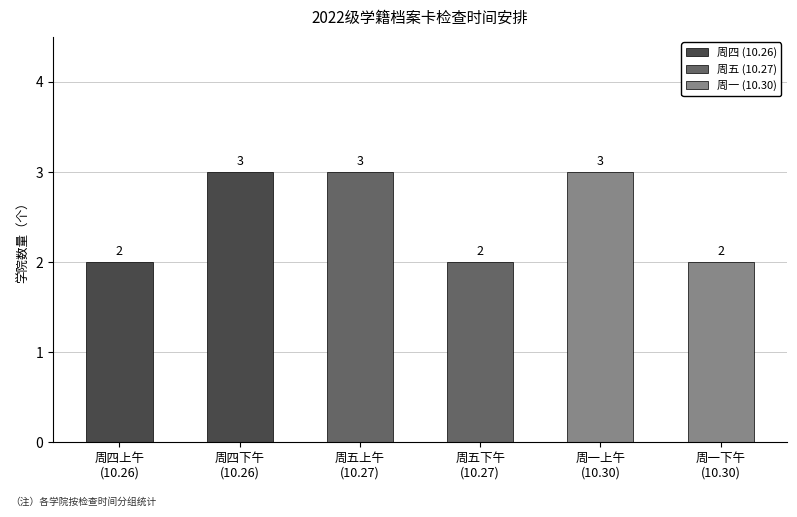

True or false: the data shows 2 at 周一上午
(10.30).

False